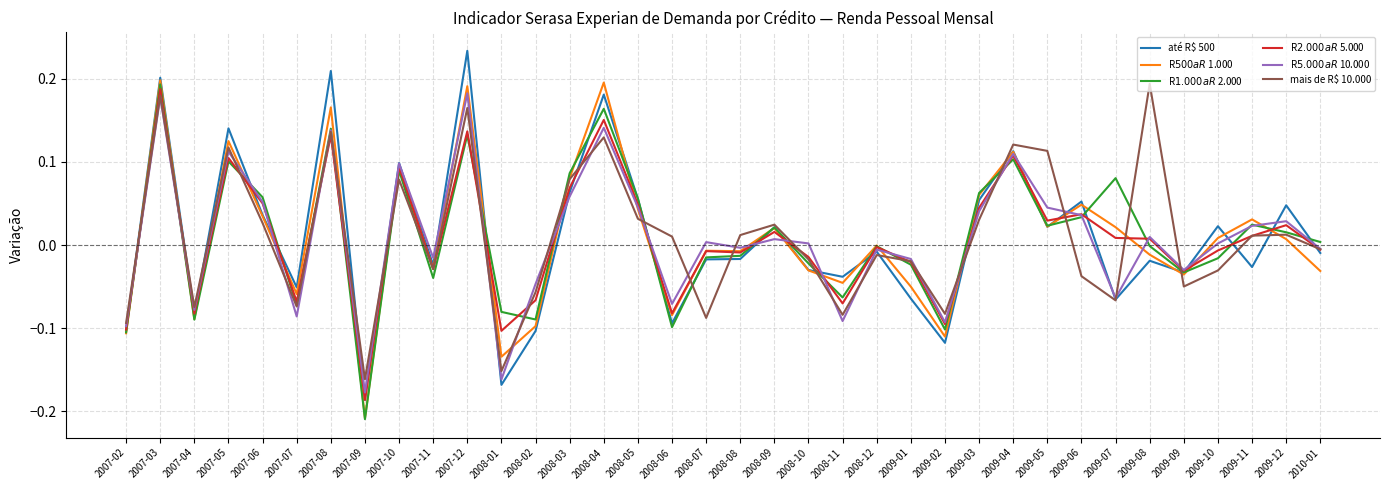

Which series has the widest spread of values?

até R$ 500